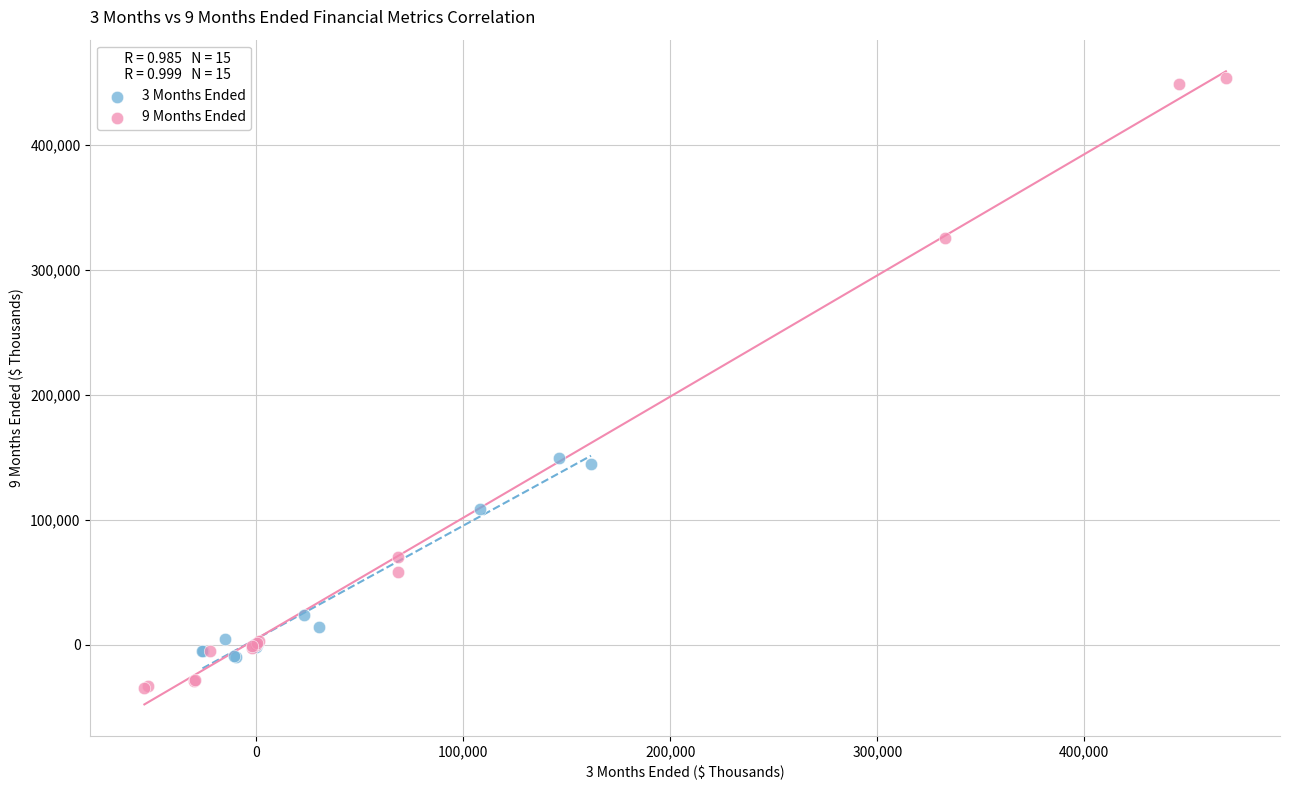

Which series contains the highest Y value?

9 Months Ended